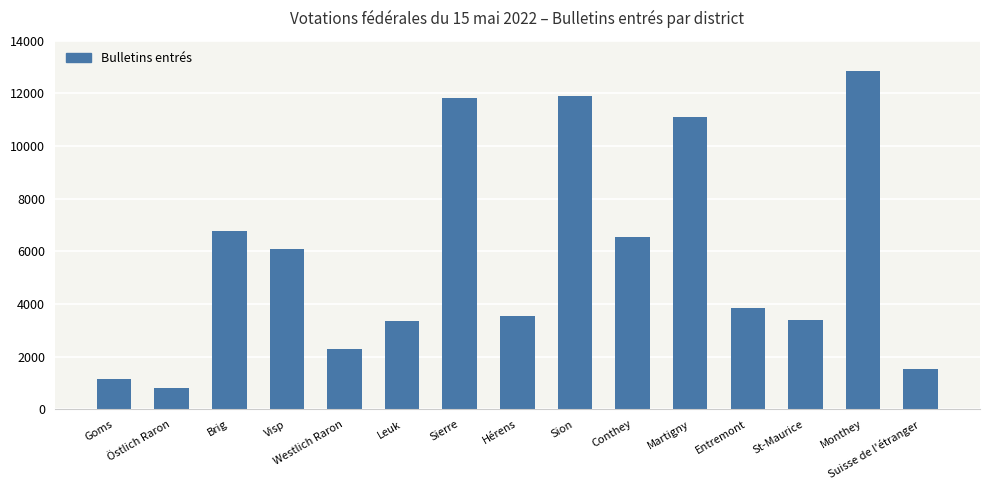

Does the chart contain stacked bars?

No